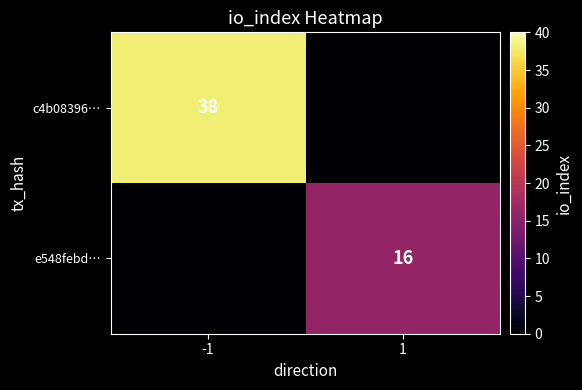

The value of c4b08396… at -1 is 38. True or false?

True